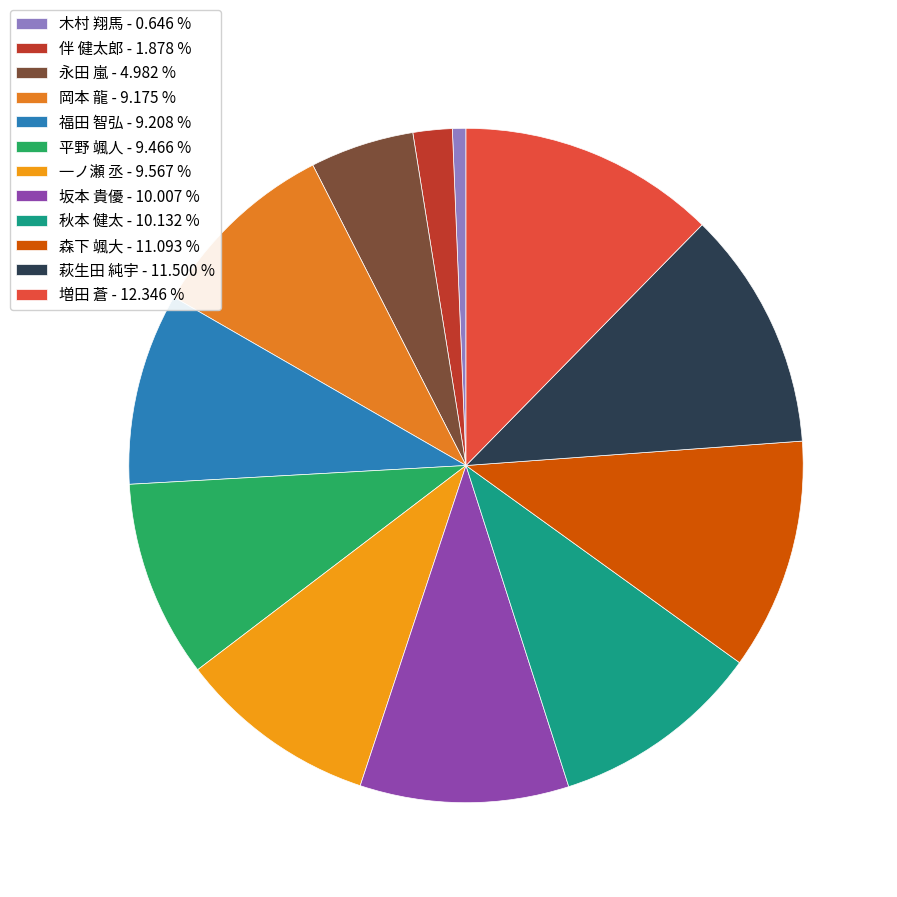

Approximately how many times larger is the value at 増田 蒼 compared to 坂本 貴優?

1.2